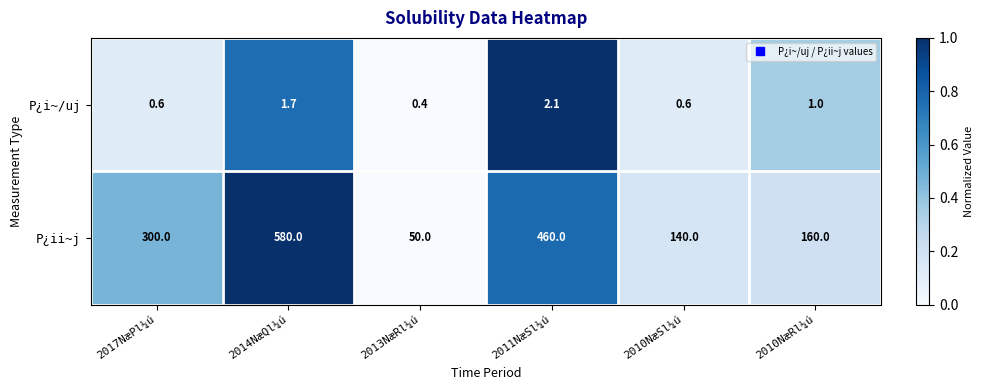

What is the difference between the maximum and minimum values in the P¿i~/uj series?

1.7